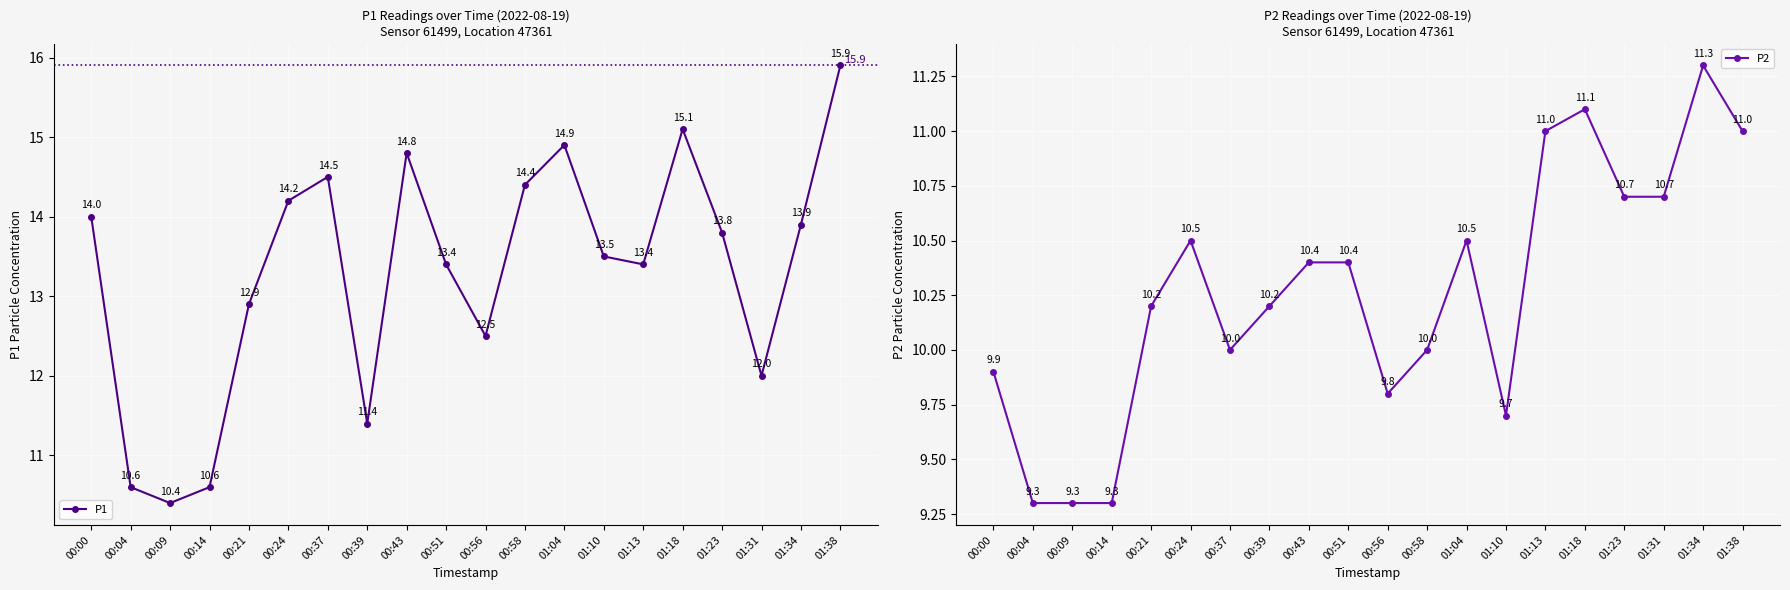

What is the total value across all series at 00:14?

19.9